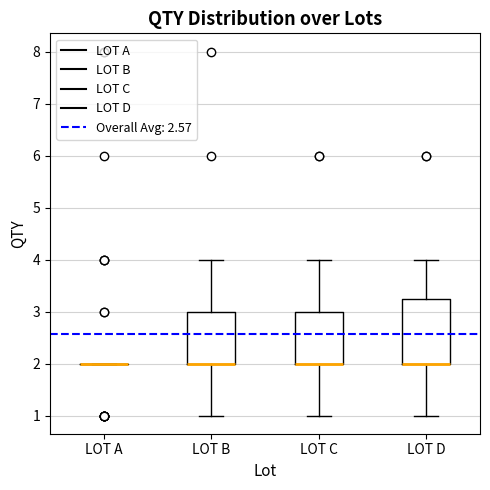

Reading left to right, read every box against the y-axis: the position of its median line, the range the box covers, and the ends of its whiskers. The values are not printed on the chart, so give them approximately, as read against the axis.

LOT A: box collapsed to a line at 2.0, whiskers 2.0 to 2.0
LOT B: median 2.0 (drawn on the box's lower edge), box 2.0 to 3.0, whiskers 1.0 to 4.0
LOT C: median 2.0 (drawn on the box's lower edge), box 2.0 to 3.0, whiskers 1.0 to 4.0
LOT D: median 2.0 (drawn on the box's lower edge), box 2.0 to 3.3, whiskers 1.0 to 4.0